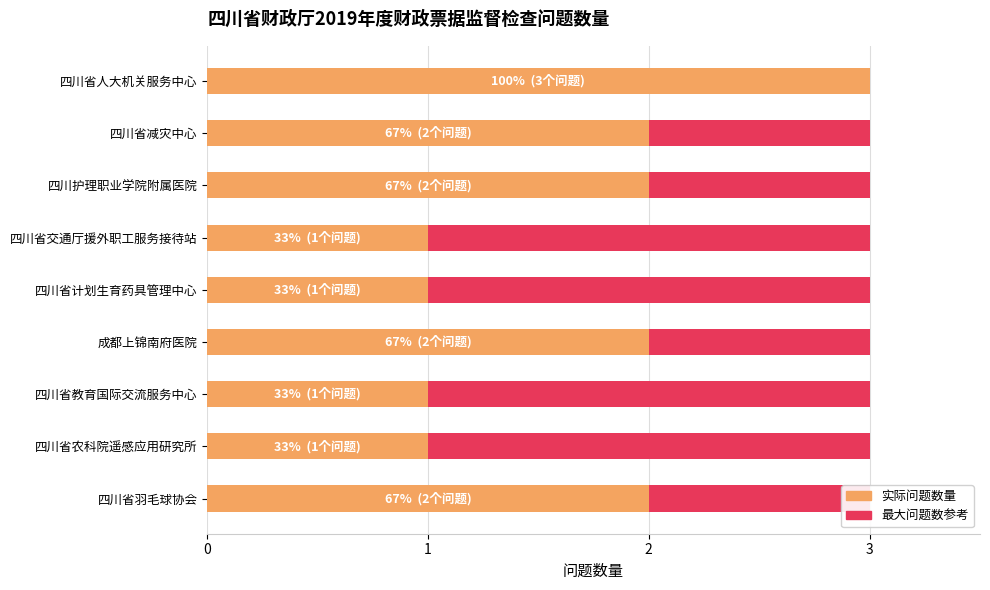

List the series in order of their overall mean, highest first.

实际问题数量, 最大问题数参考